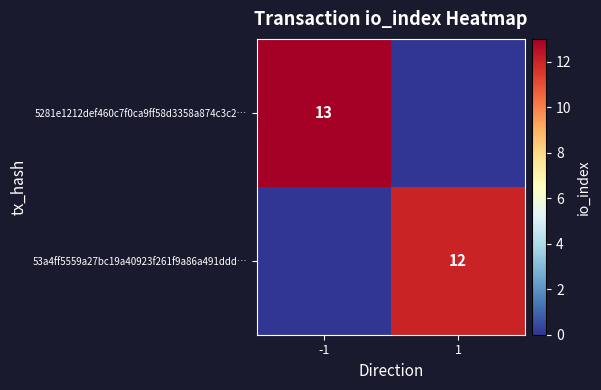

The value of 53a4ff5559a27bc19a40923f261f9a86a491ddd… at 1 is 12. True or false?

True